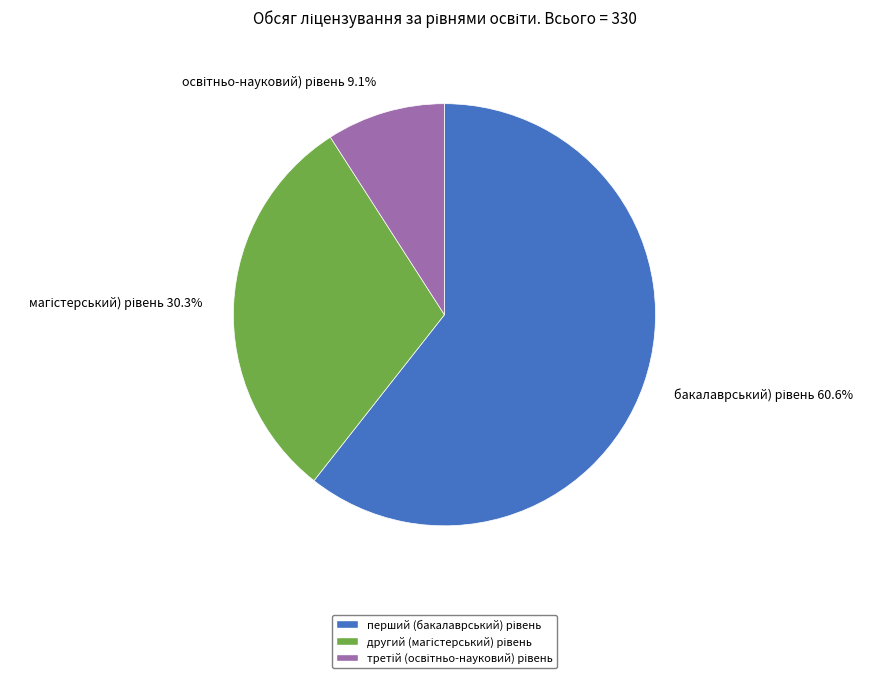

Does any single category account for the majority?

Yes